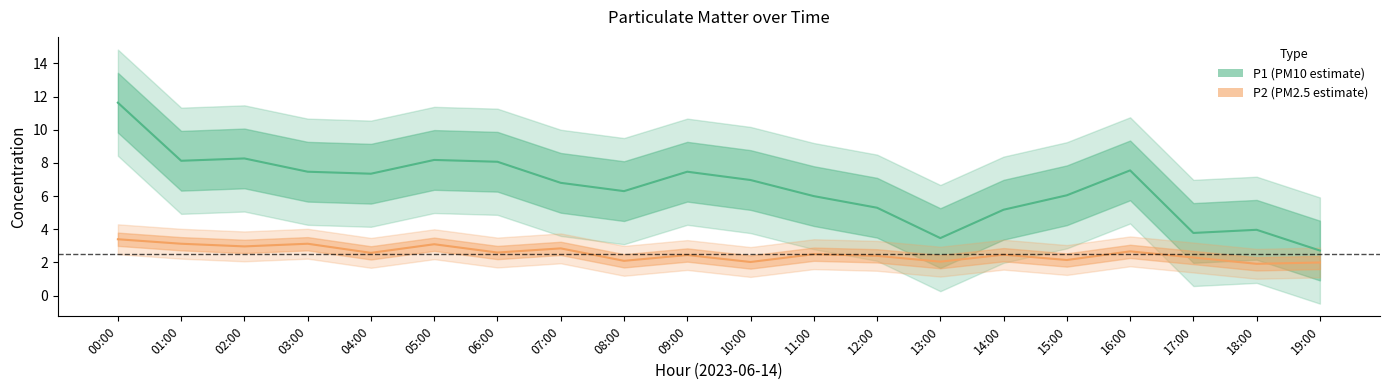

What is the lowest value of the P2 (mean) series?

1.9